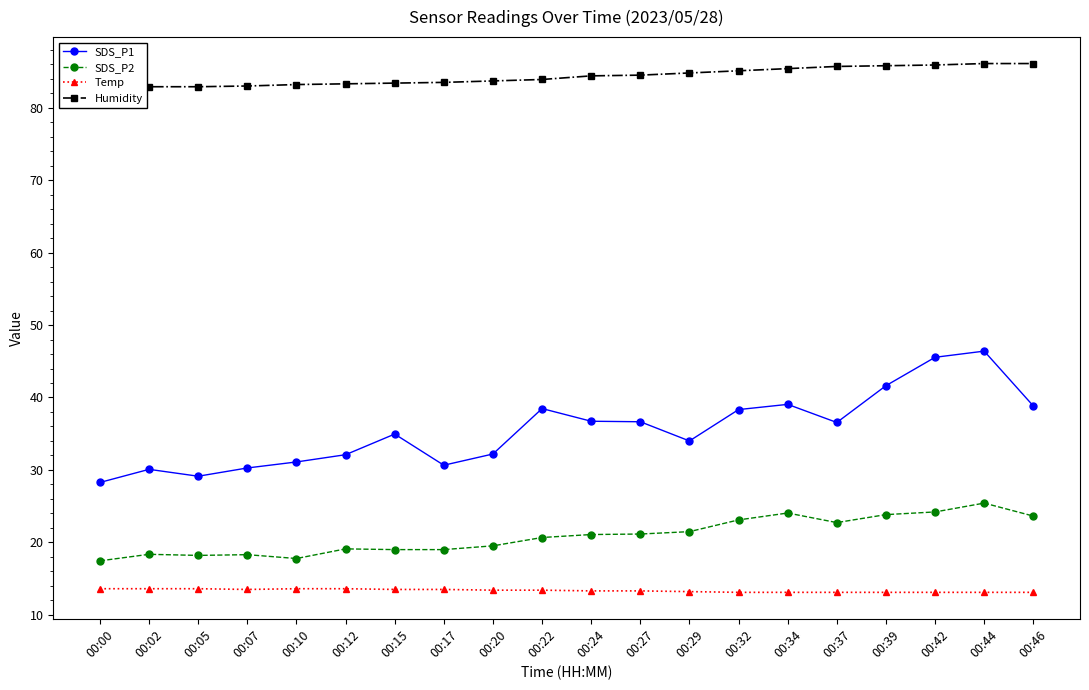

What are all the series names shown in the legend?

SDS_P1, SDS_P2, Temp, Humidity